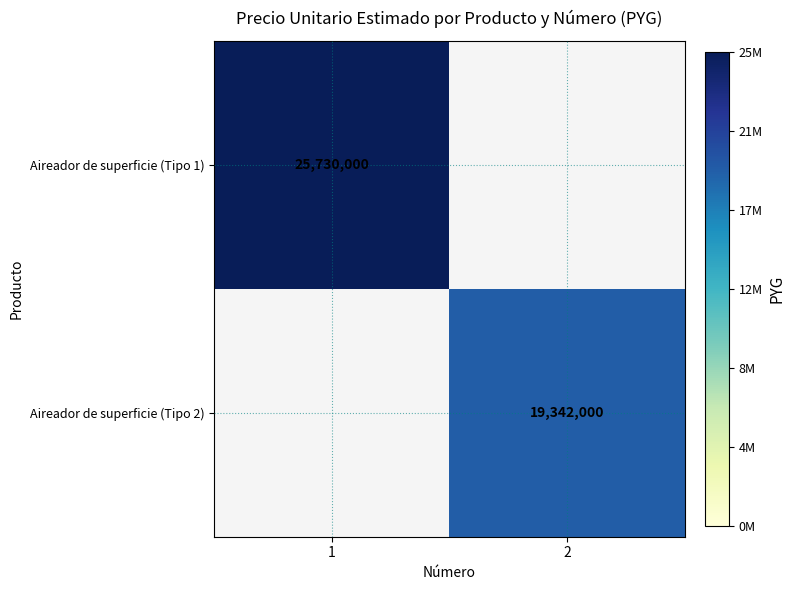

True or false: Aireador de superficie (Tipo 2) has a value of 7381461 at 2.

False